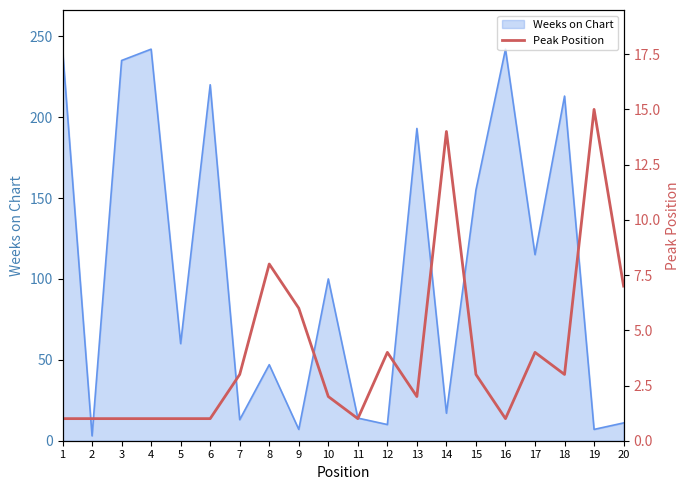

The Weeks on Chart series shows 8 at 14. True or false?

False